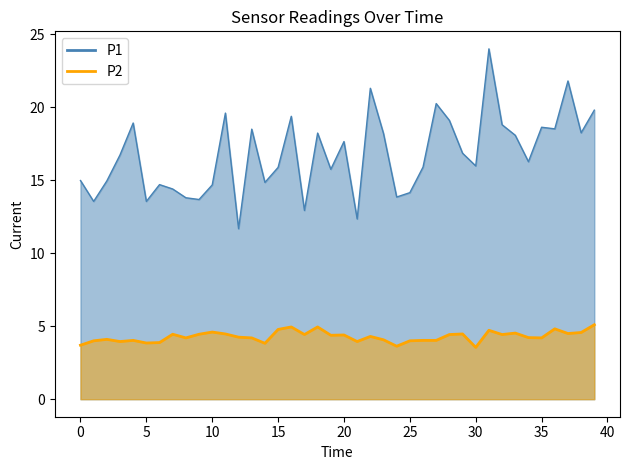

True or false: P1 and P2 cross at least once.

False